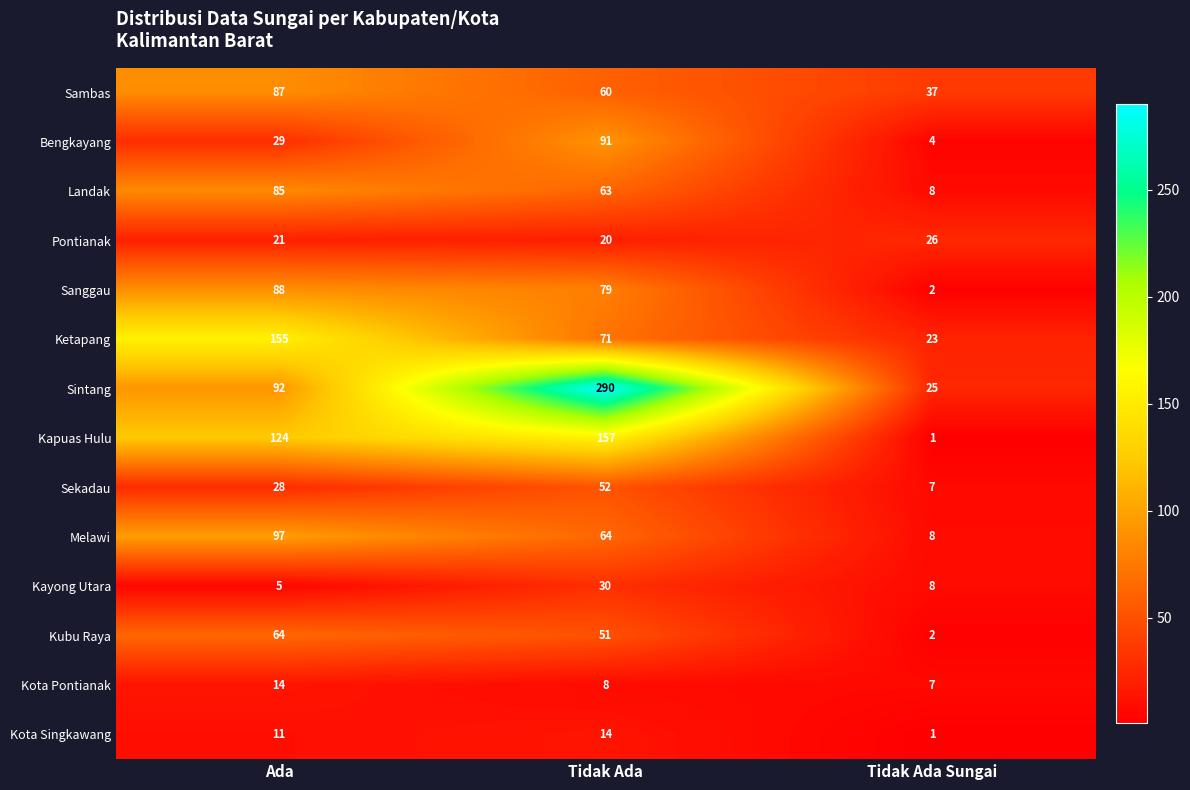

What is the average value of the Pontianak series?

22